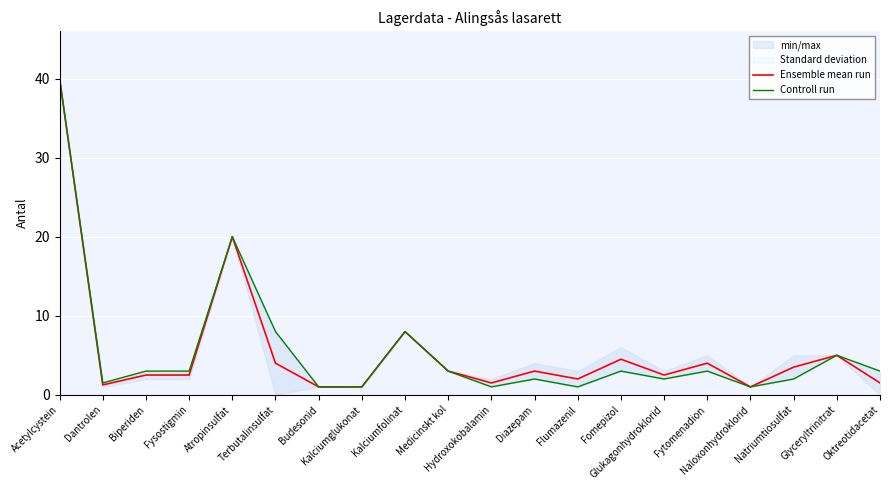

Read the Controll run value at Fytomenadion.

3.0